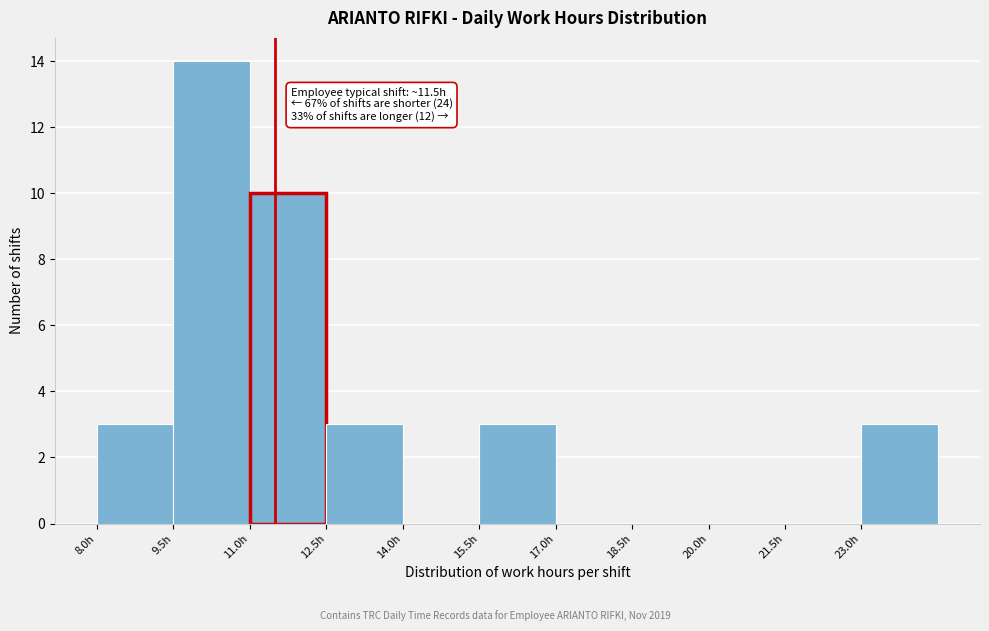

Over which range of the x-axis is the bar tallest?

9.5 to 11.0